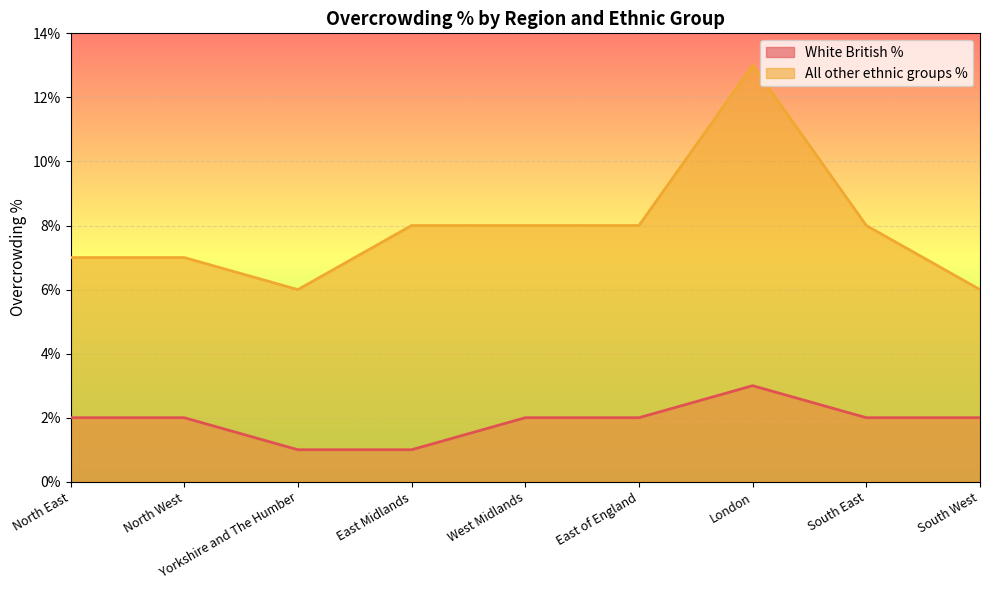

At which label does All other ethnic groups % reach its peak?

London